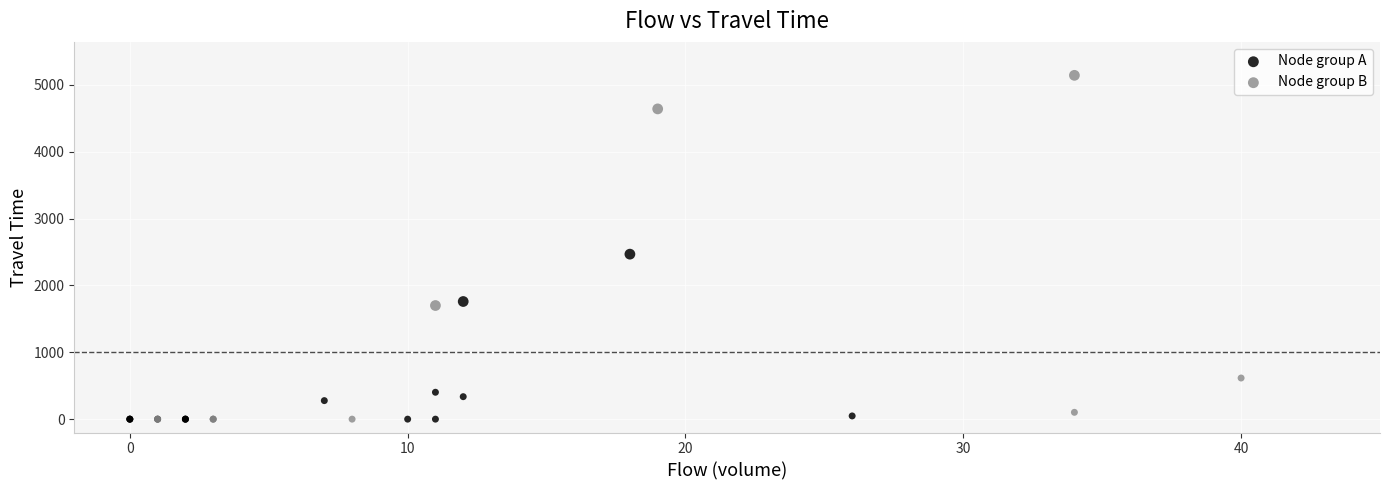

Which series reaches the maximum Y coordinate?

Node group B